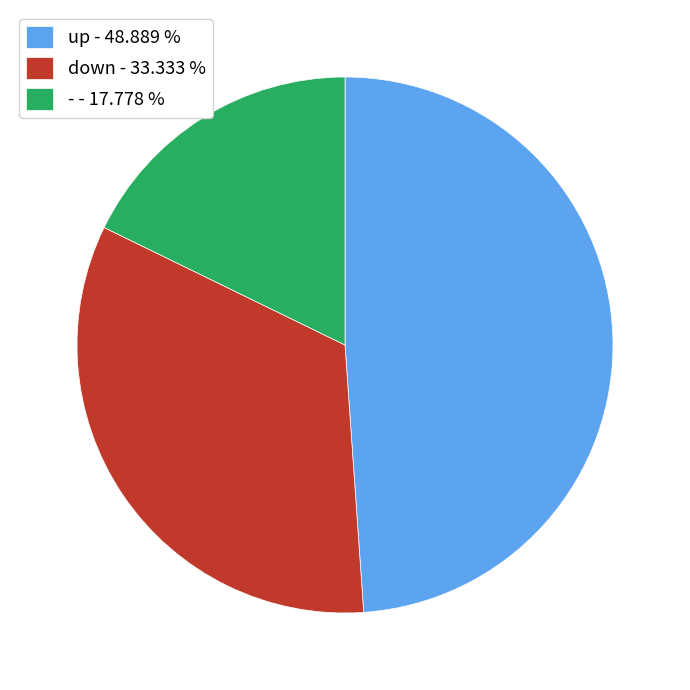

What is the smallest slice in the pie chart?

-